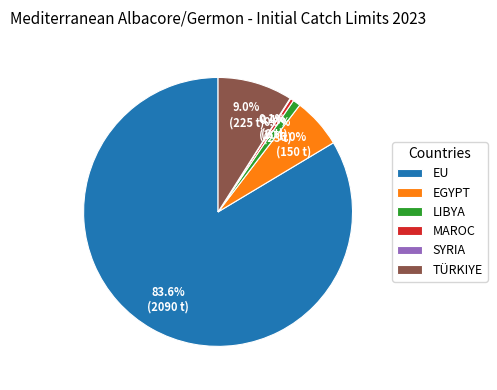

Does TÜRKIYE account for over 50% of the chart?

No